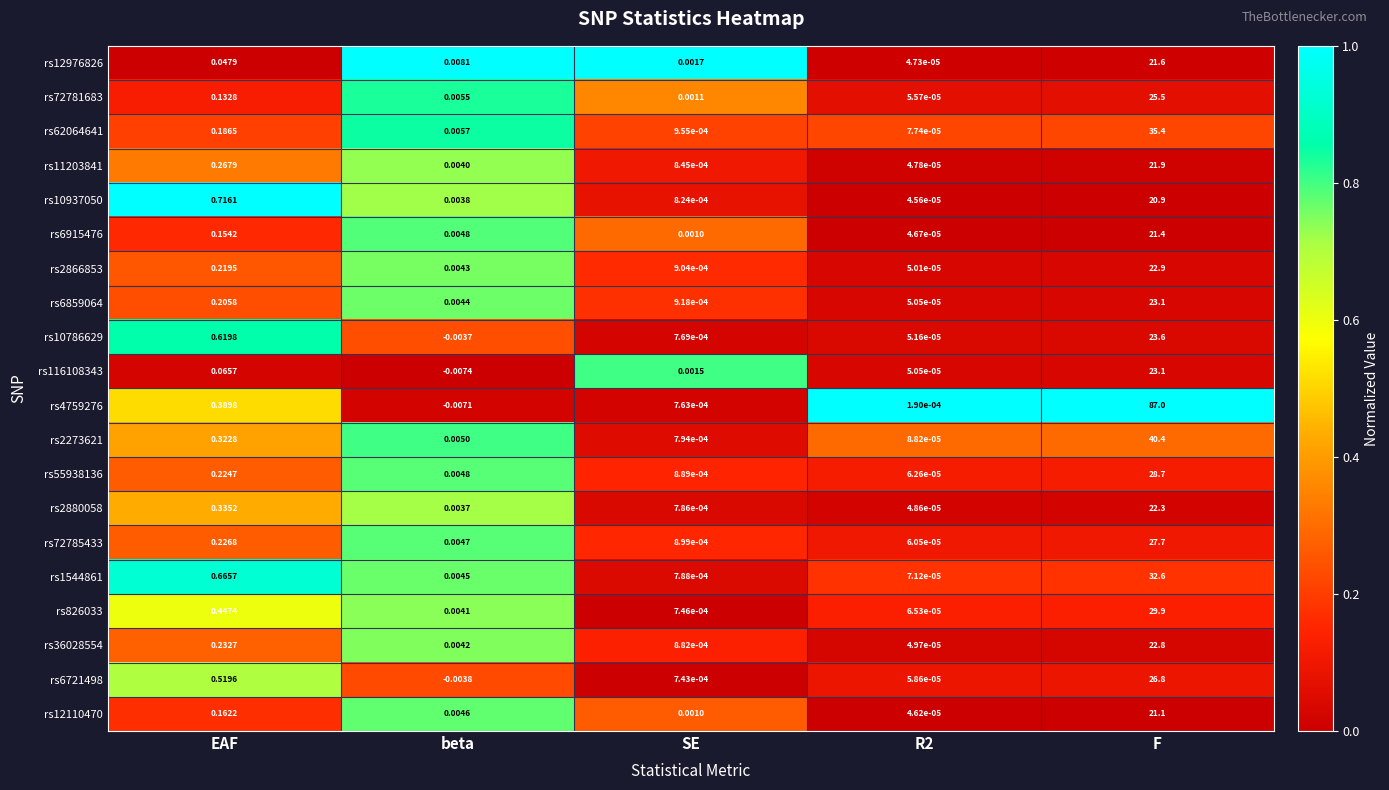

At which category does the chart reach its minimum across all series?

beta